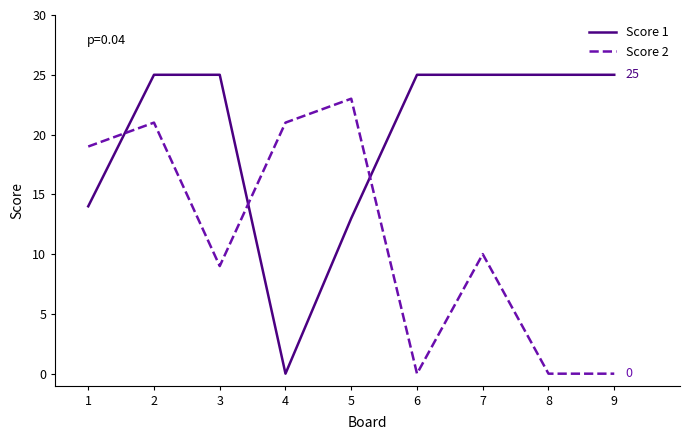

What is the maximum value shown in the chart?

25